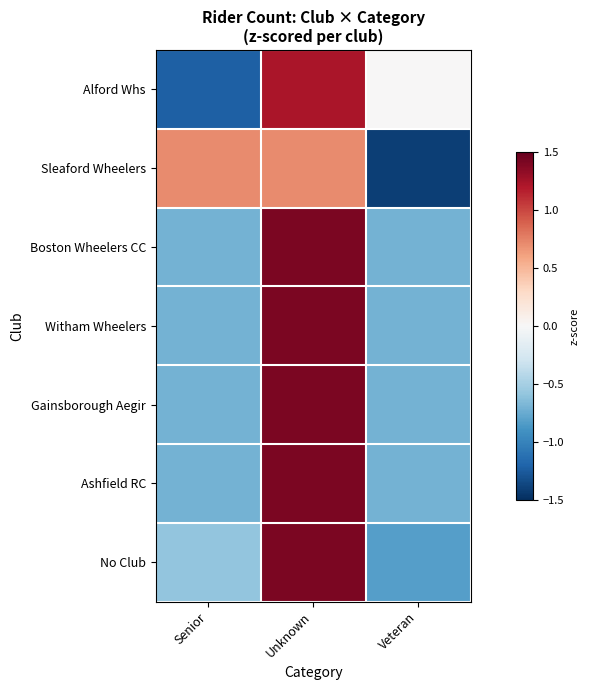

Reading right to left, extract all data points from this chart.

Alford Whs: Veteran=0.0	Unknown=1.2	Senior=-1.2
Sleaford Wheelers: Veteran=-1.4	Unknown=0.7	Senior=0.7
Boston Wheelers CC: Veteran=-0.7	Unknown=1.4	Senior=-0.7
Witham Wheelers: Veteran=-0.7	Unknown=1.4	Senior=-0.7
Gainsborough Aegir: Veteran=-0.7	Unknown=1.4	Senior=-0.7
Ashfield RC: Veteran=-0.7	Unknown=1.4	Senior=-0.7
No Club: Veteran=-0.8	Unknown=1.4	Senior=-0.6